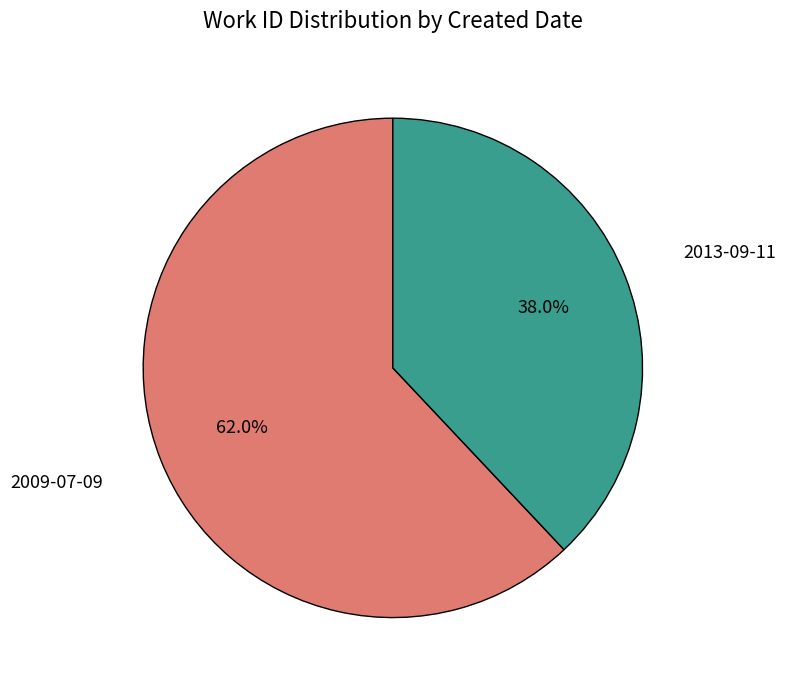

To the nearest percent, what portion does 2009-07-09 represent?

62%